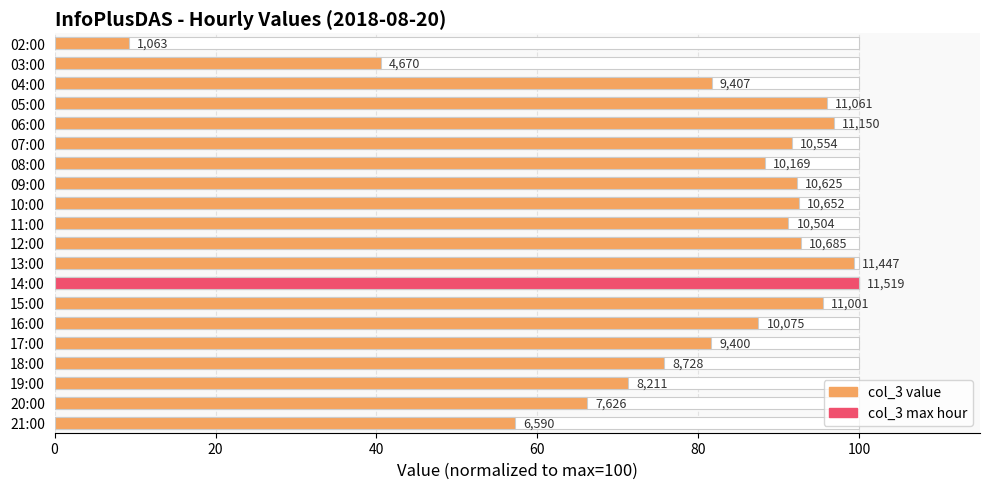

Reading left to right, extract all data points from this chart.

9.2	40.5	81.7	96.0	96.8	91.6	88.3	92.2	92.5	91.2	92.8	99.4	100.0	95.5	87.5	81.6	75.8	71.3	66.2	57.2